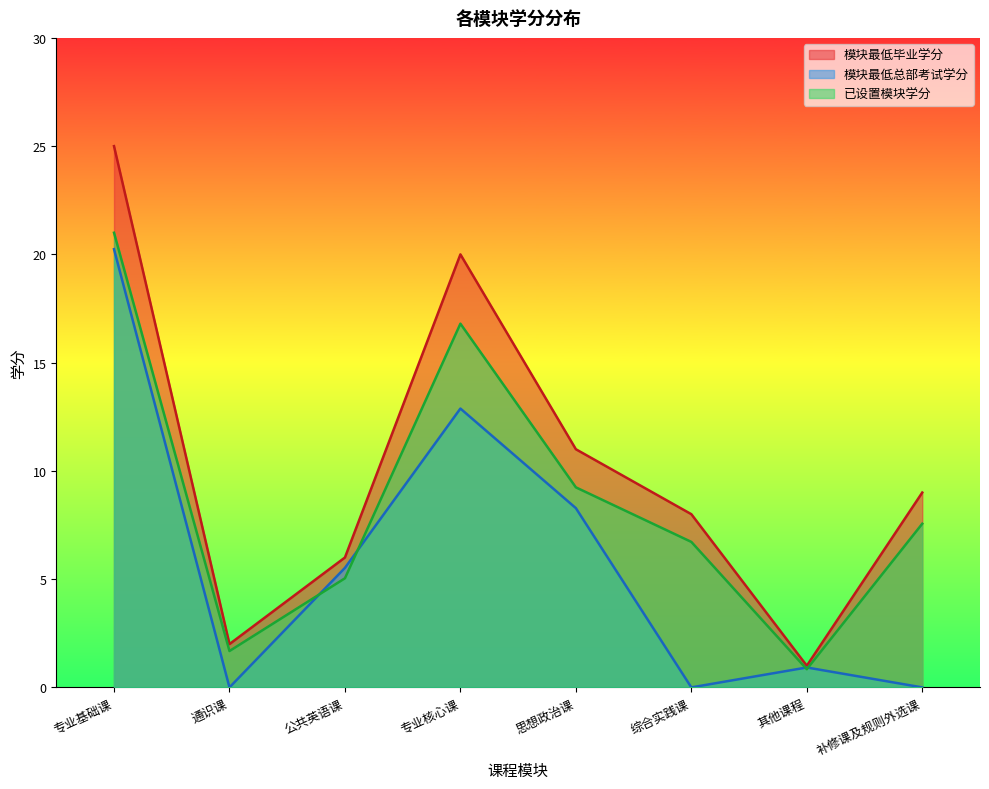

Which has a higher value, 综合实践课 or 专业基础课?

专业基础课